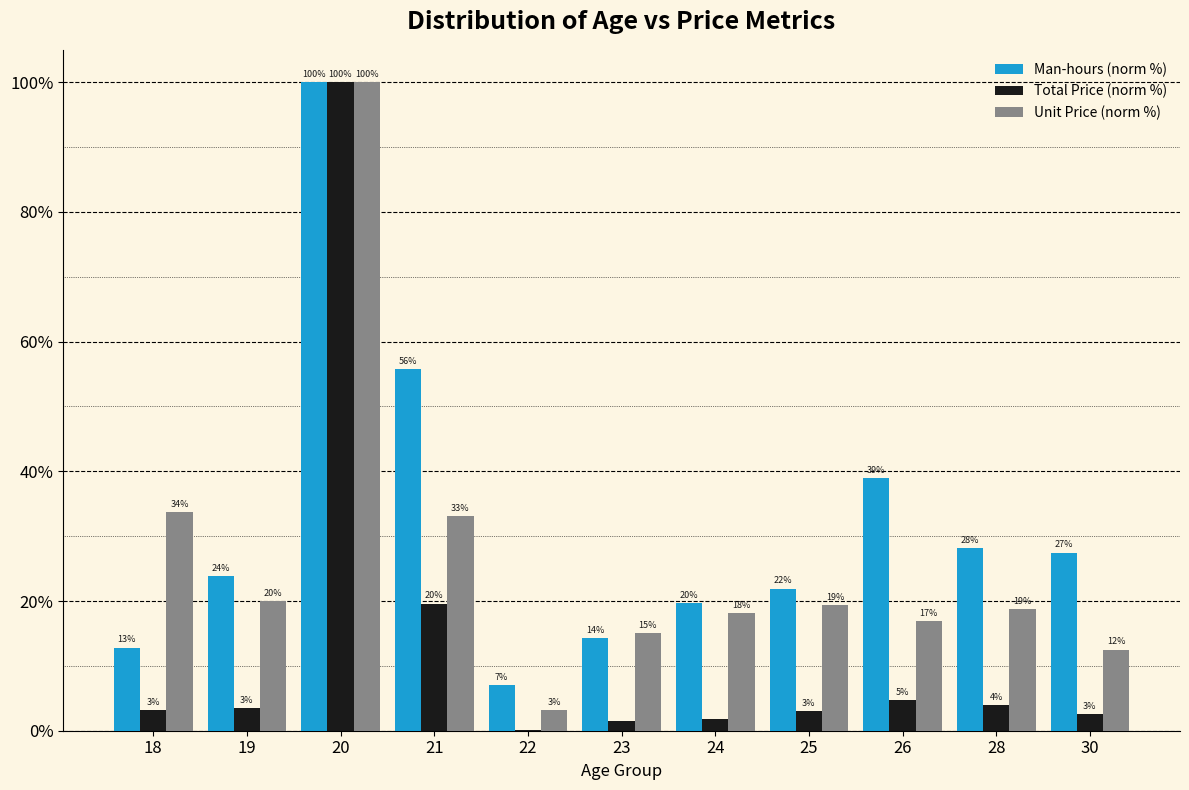

What are all the series names shown in the legend?

Man-hours (norm %), Total Price (norm %), Unit Price (norm %)